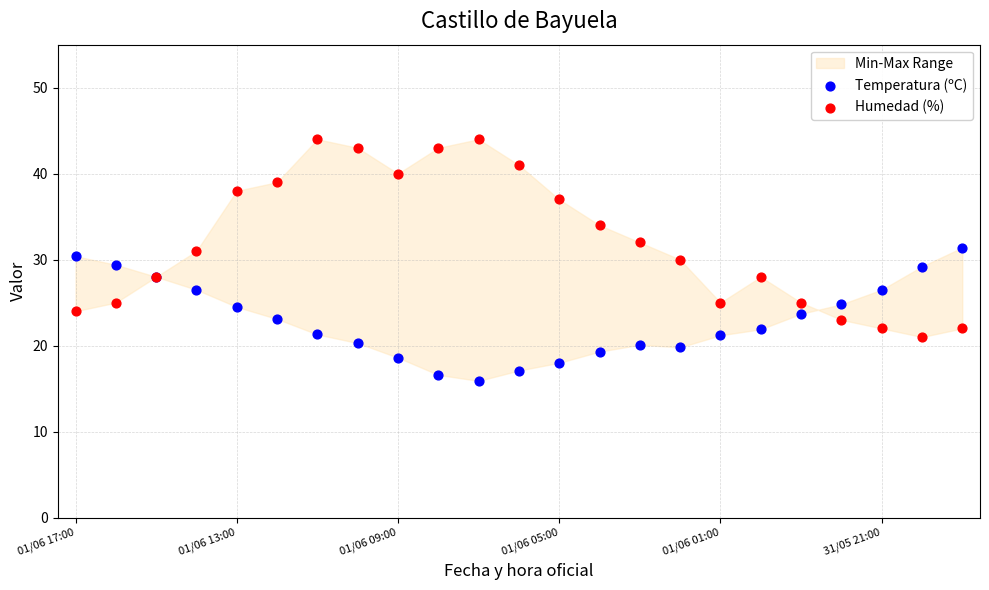

Which series reaches the minimum Y coordinate?

Temperatura (ºC)